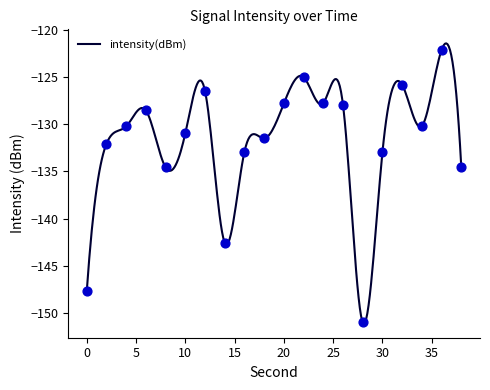

Which has a higher value, 30 or 14?

30